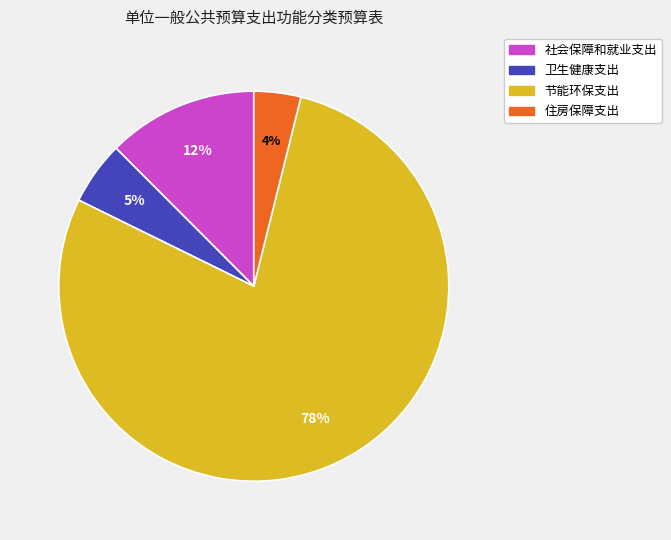

Combined, do 住房保障支出 and 节能环保支出 account for over 50%?

Yes